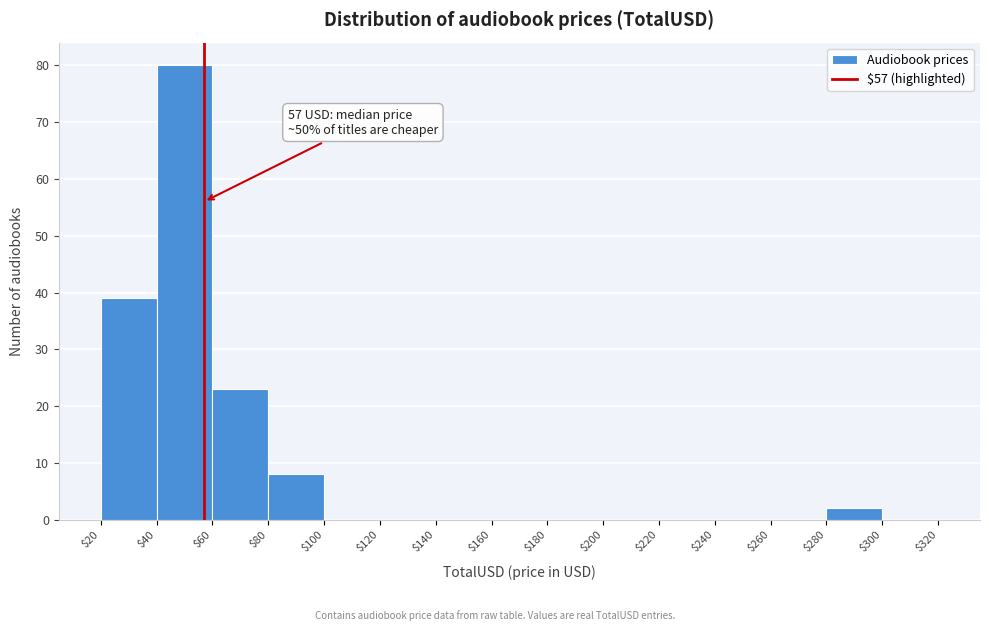

Which range on the x-axis has the tallest bar?

$40 to $60